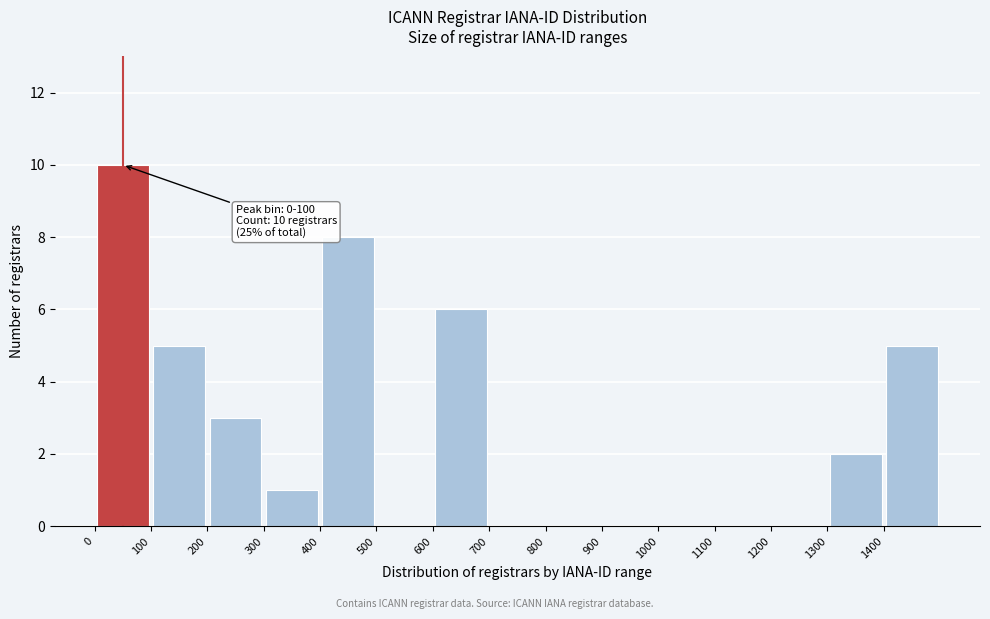

Which range on the x-axis has the tallest bar?

0 to 100